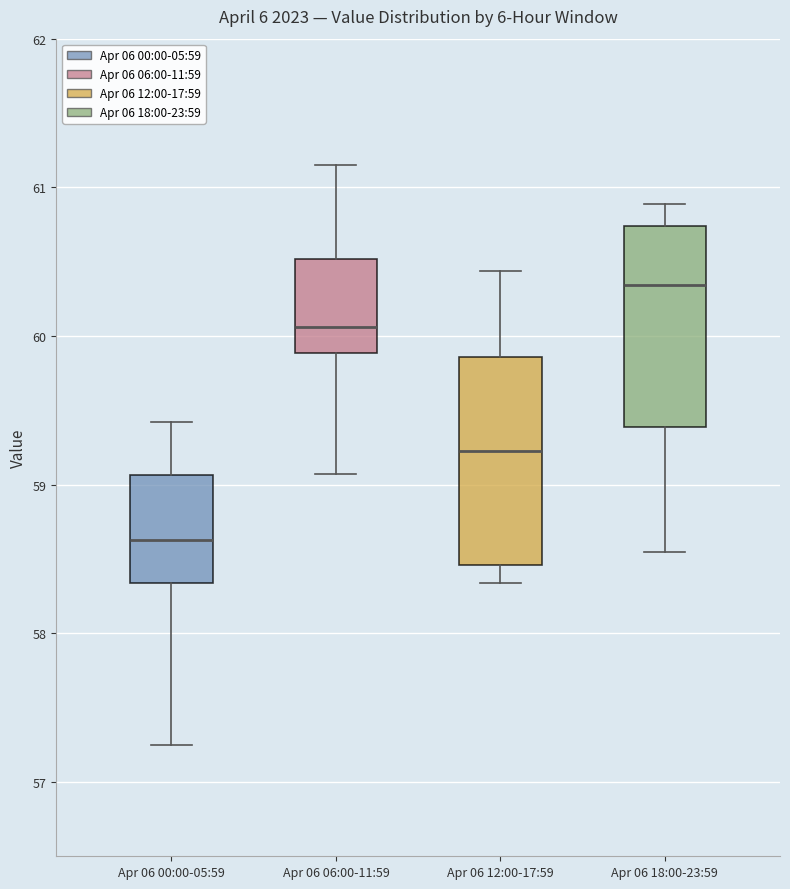

Which box has the highest median line?

Apr 06 18:00-23:59